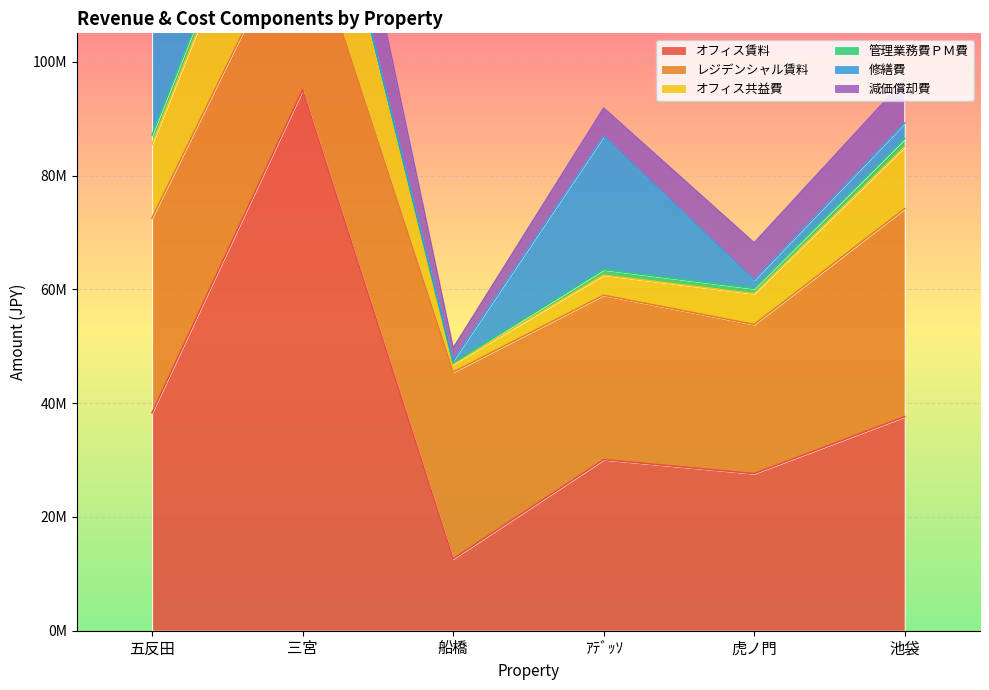

What value does the オフィス共益費 series have at 虎ノ門?

5425050